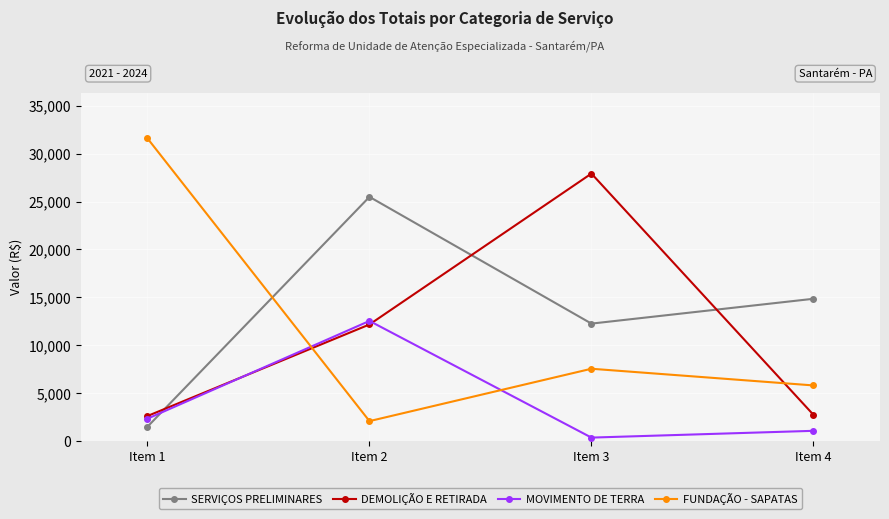

Which series has the widest spread of values?

FUNDAÇÃO - SAPATAS